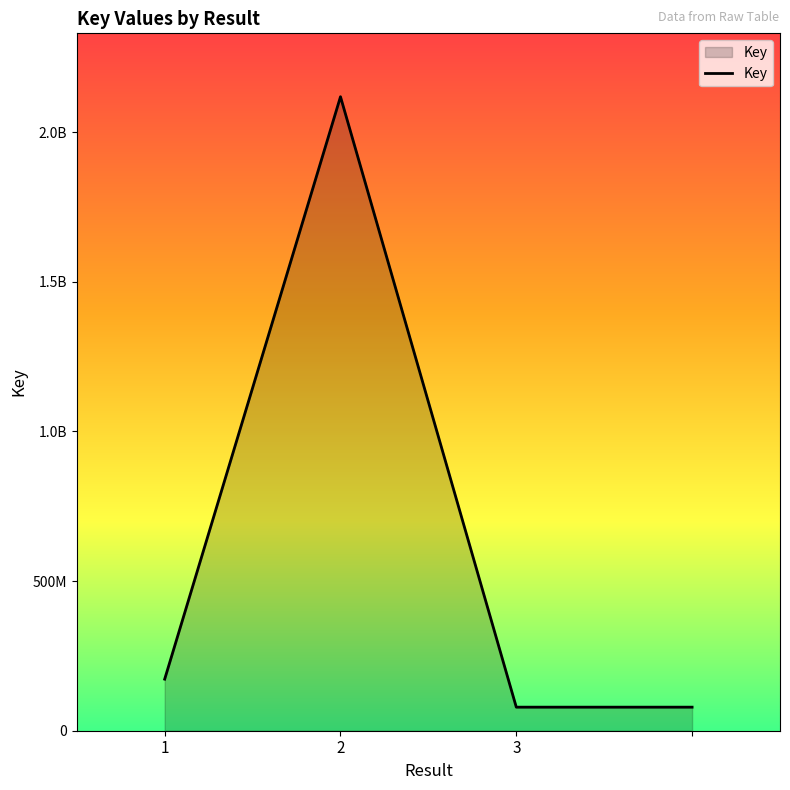

What is the difference between the maximum and minimum values?

2039880513